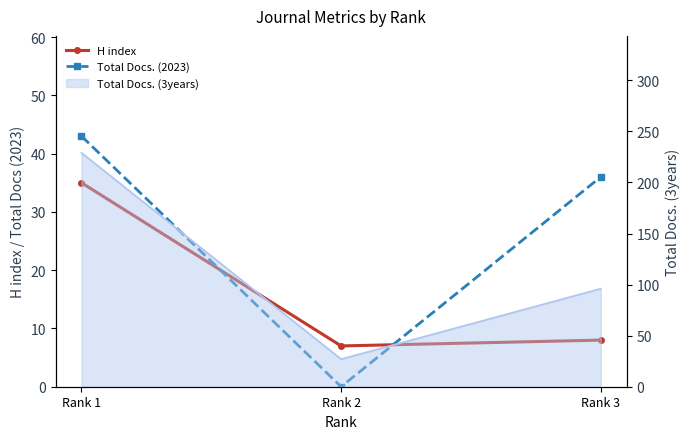

Which has a higher value, Rank 2 or Rank 1?

Rank 1